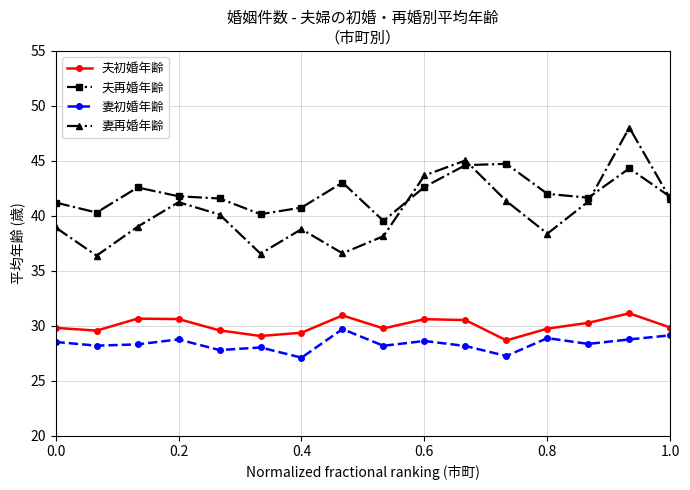

How many data points in 夫再婚年齢 are less than 41?

4